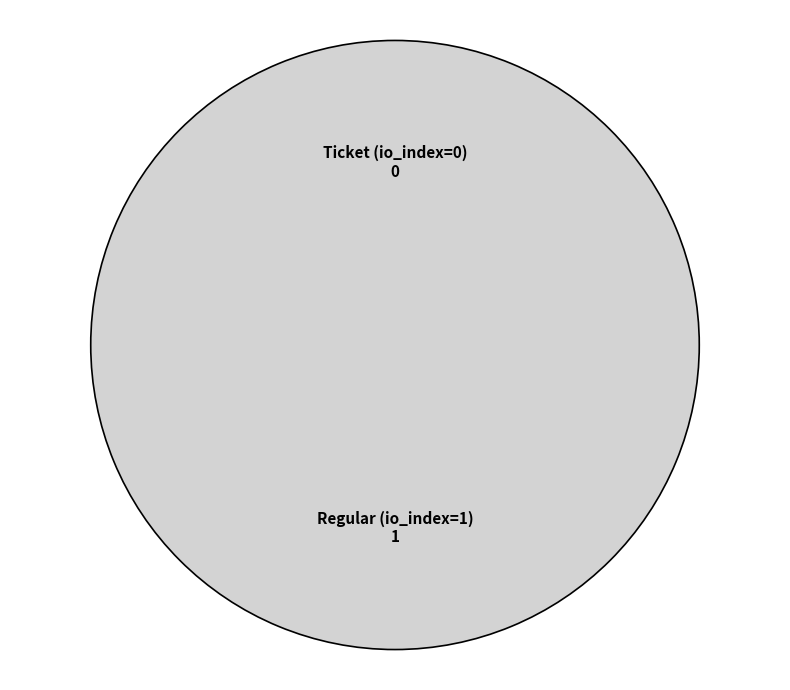

What portion of the pie excludes Ticket (io_index=0)?

100.0%